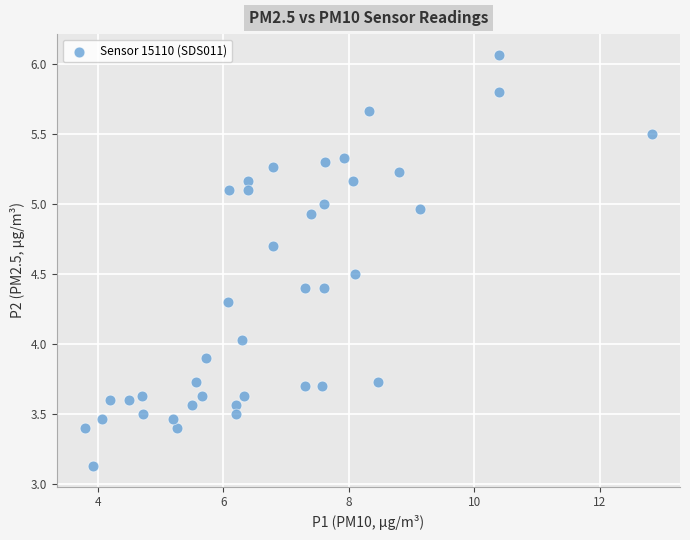

What is the range of Y values (max minus min)?

2.9